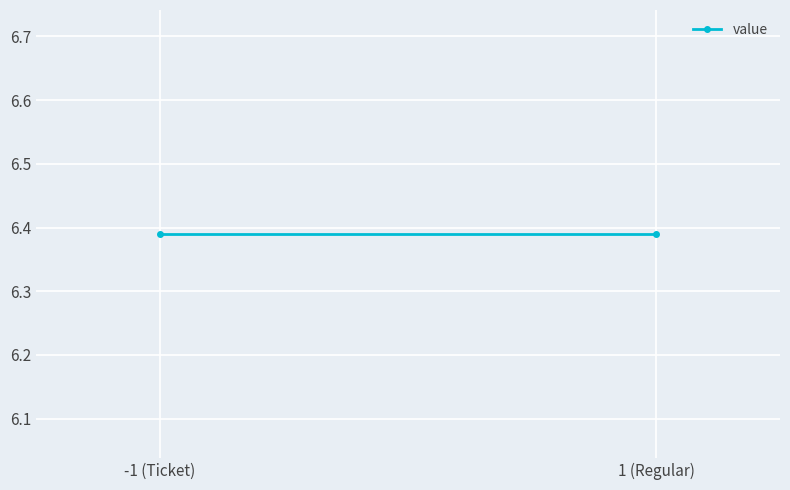

The value at -1 is 9.7. True or false?

False